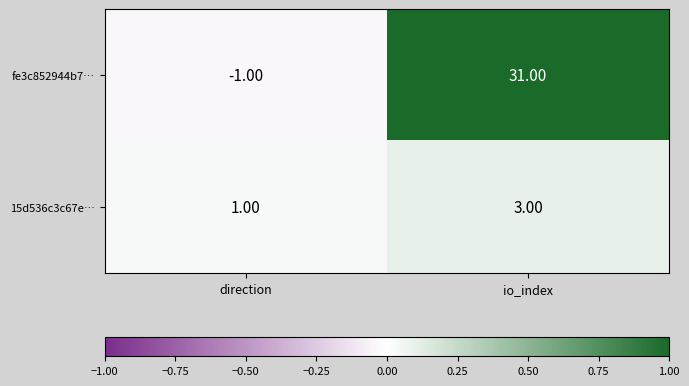

List the series in order of their peak value, lowest first.

15d536c3c67e…, fe3c852944b7…